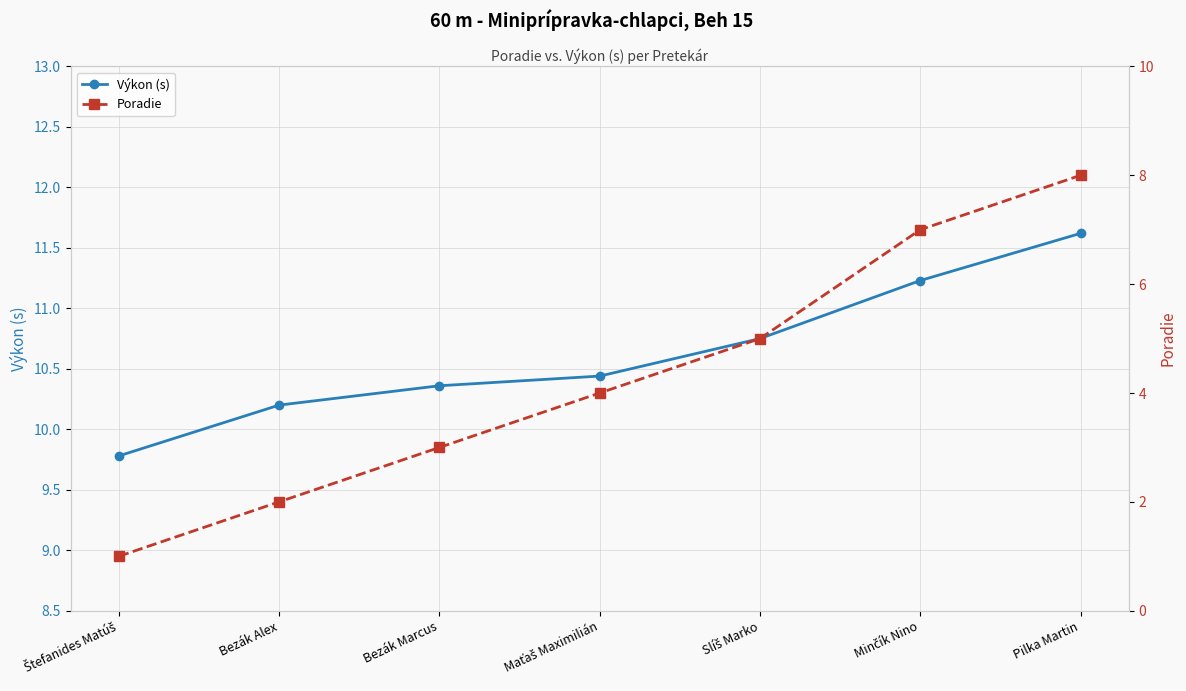

Is this an area chart (filled region under the line)?

No